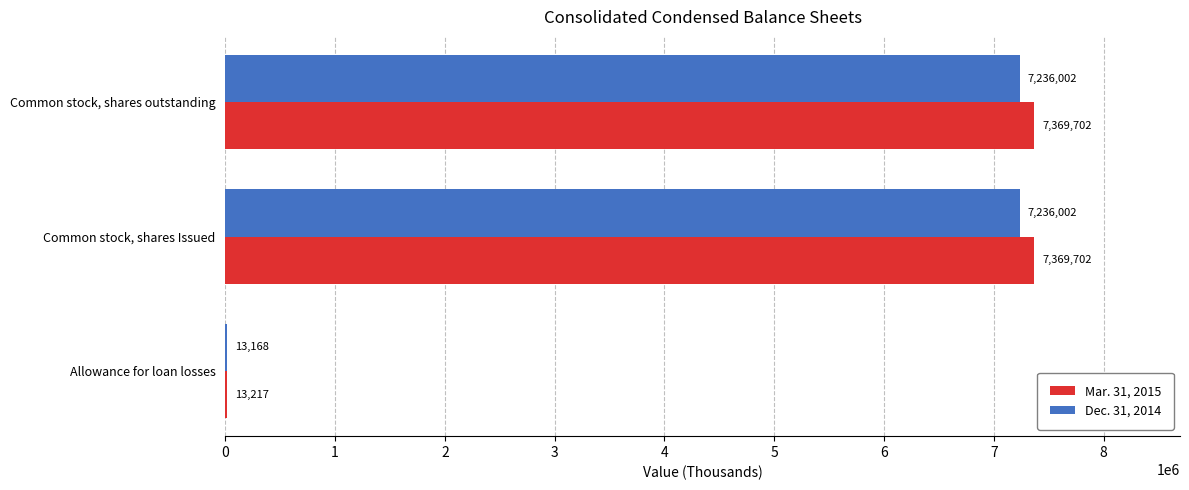

What is the sum of the Dec. 31, 2014 values at Common stock, shares Issued and Allowance for loan losses?

7249170